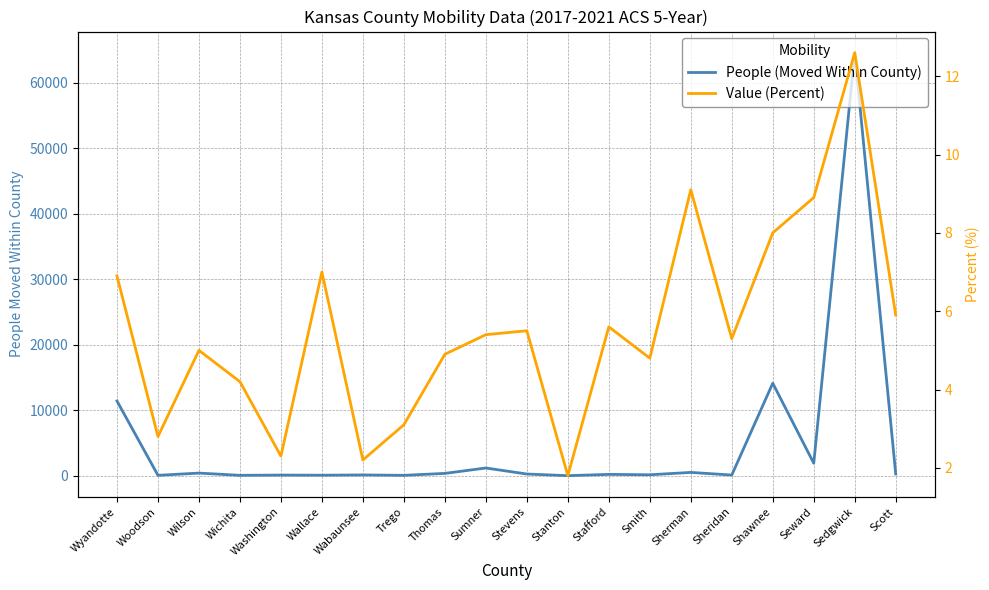

What position from the right is Seward?

3